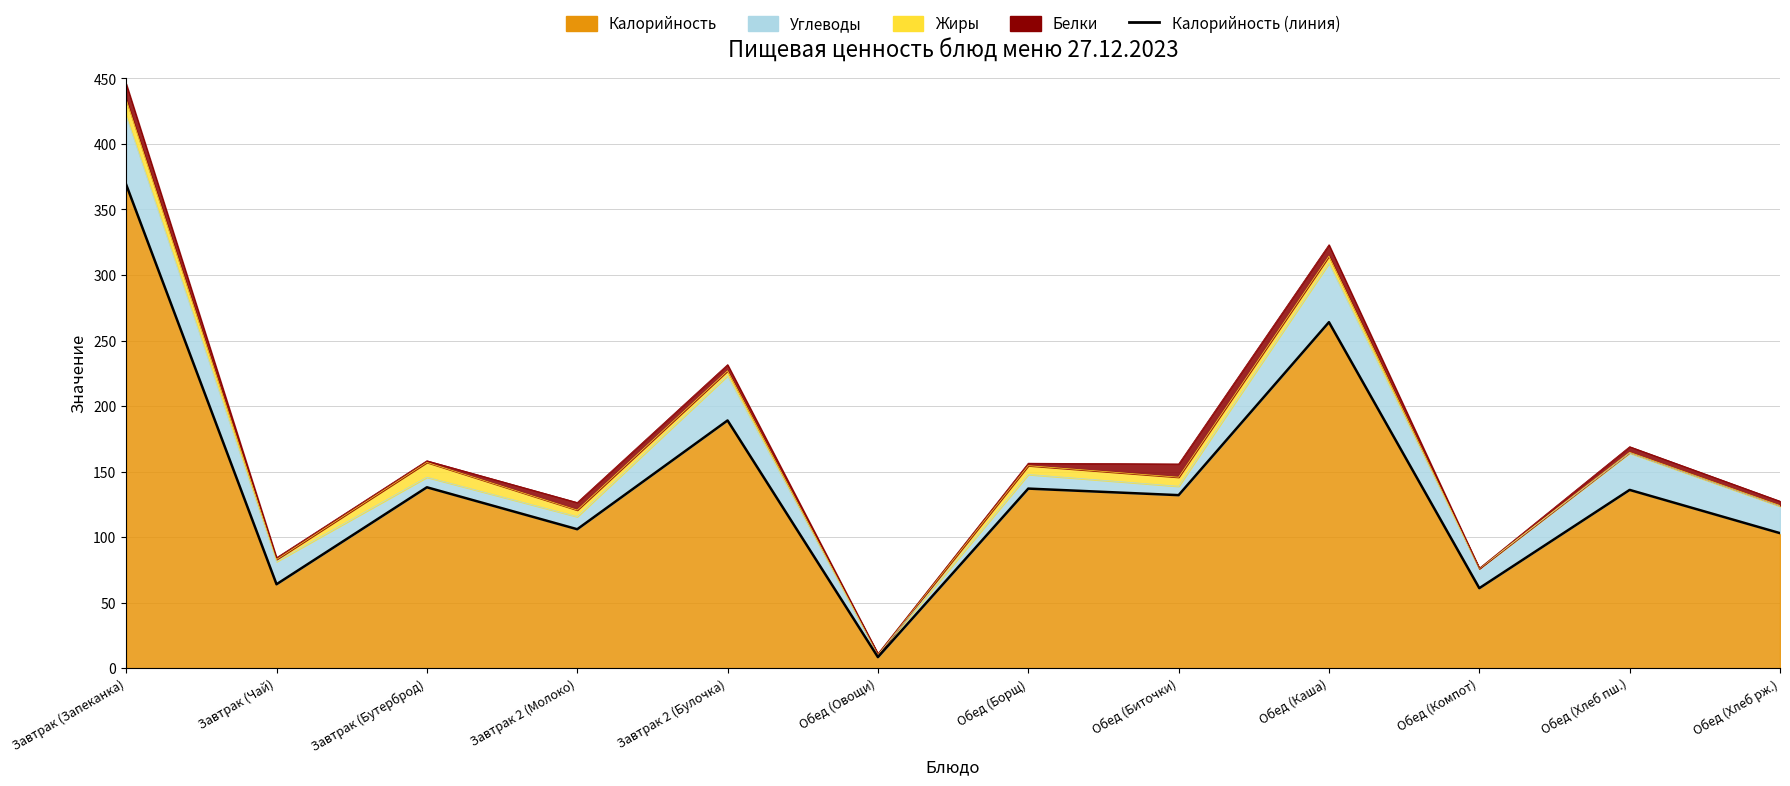

List the labels in order of value, smallest first.

Обед (Овощи), Обед (Компот), Завтрак (Чай), Обед (Хлеб рж.), Завтрак 2 (Молоко), Обед (Биточки), Обед (Хлеб пш.), Обед (Борщ), Завтрак (Бутерброд), Завтрак 2 (Булочка), Обед (Каша), Завтрак (Запеканка)